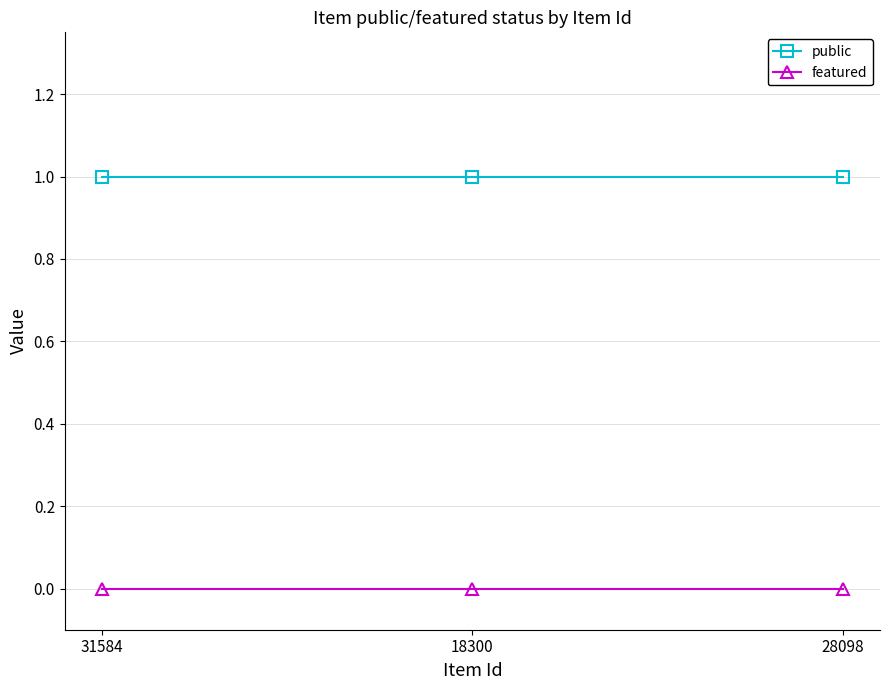

Rank the series by their maximum value, from lowest to highest.

featured, public